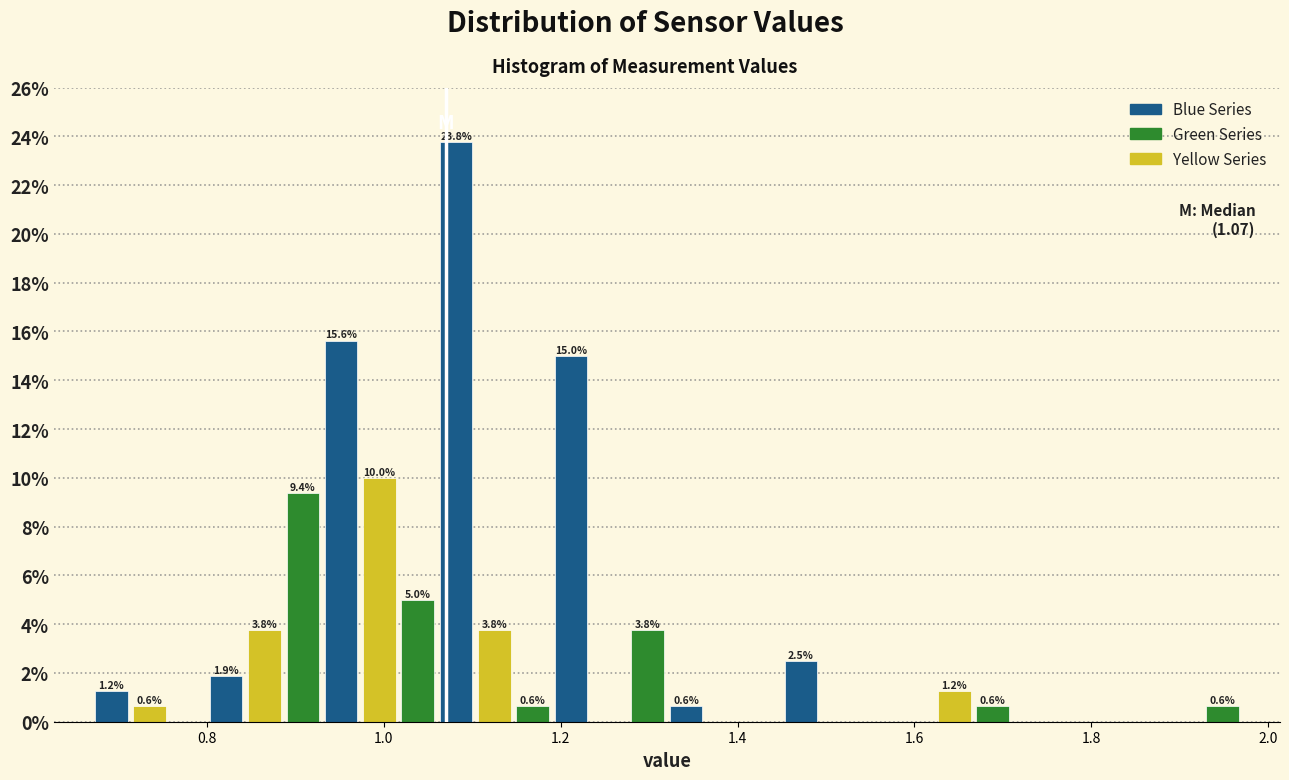

Around what value on the x-axis is the tallest bar? Give the approximate position of its centre, as read against the axis.

1.08